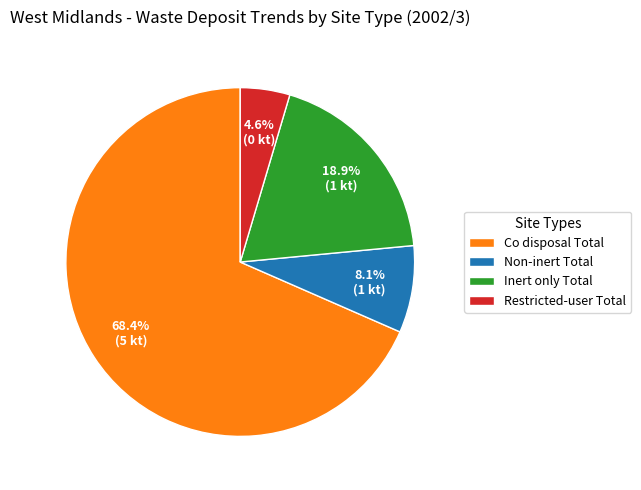

Which slice is the smallest?

Restricted-user Total